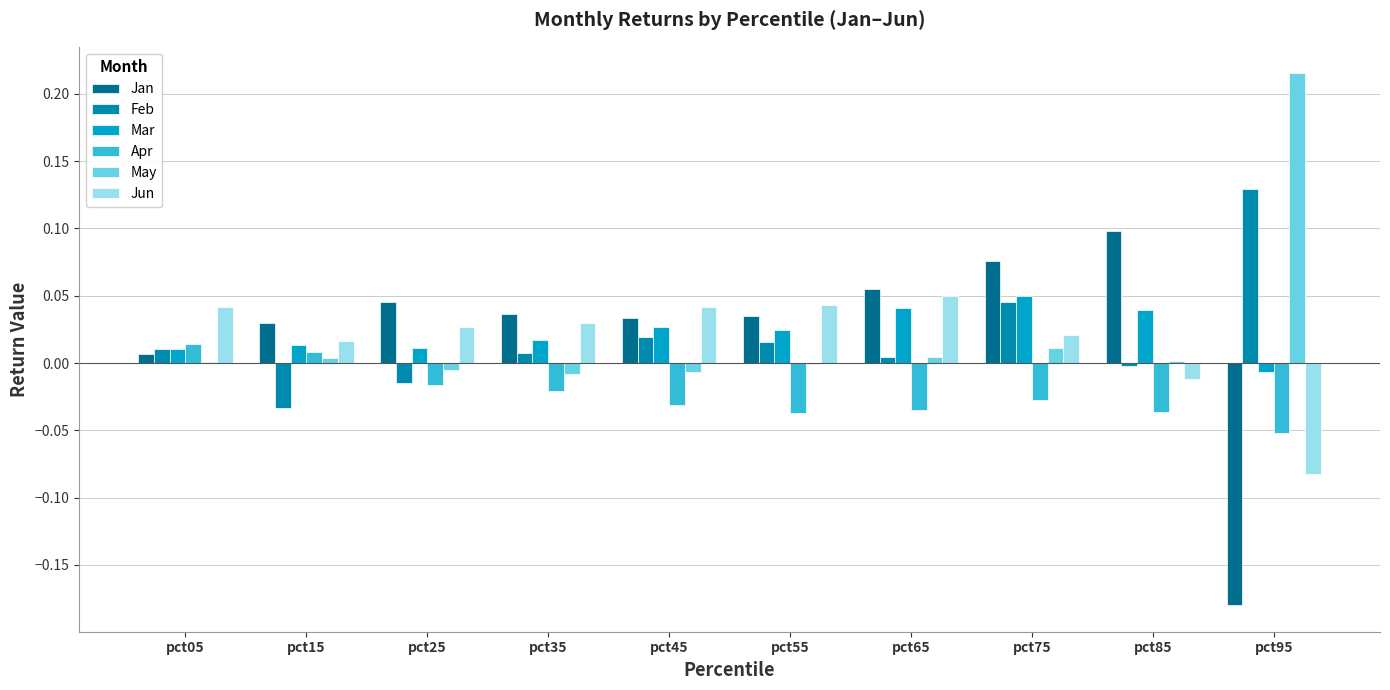

Is the value of Feb at pct65 greater than the value of Jan at pct65?

No